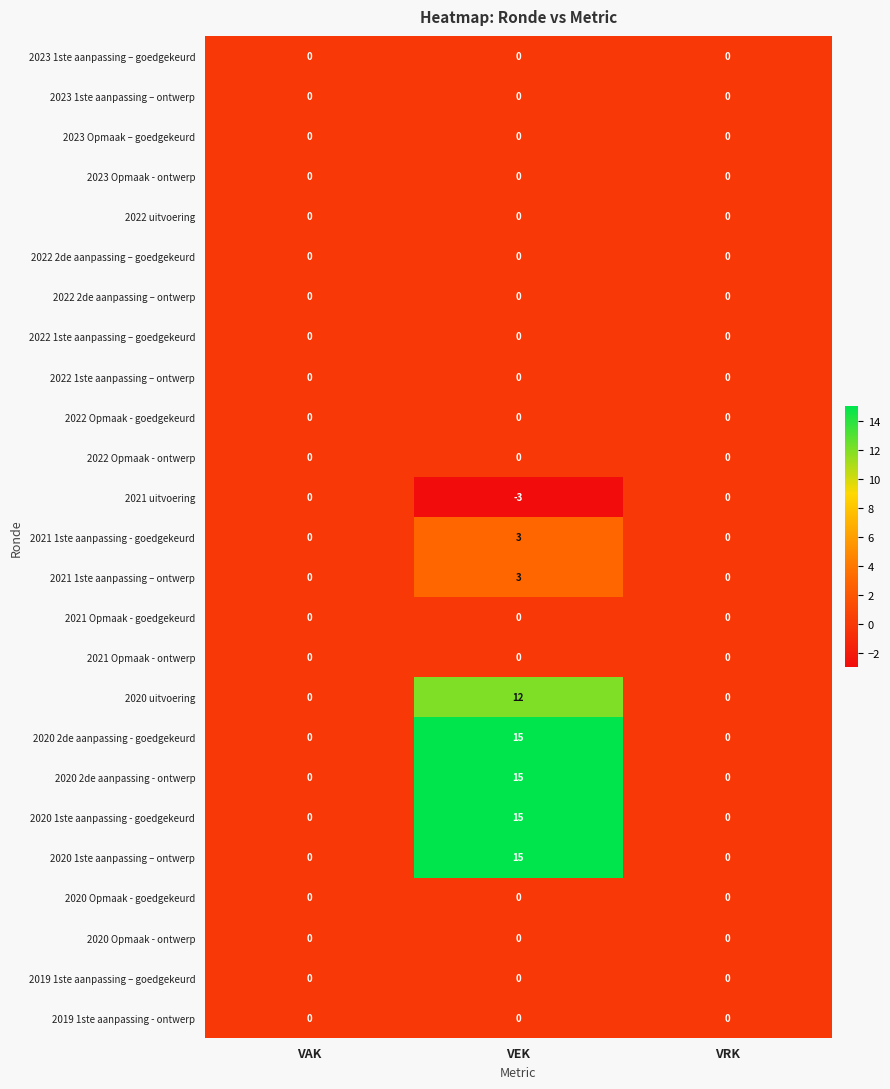

Which label corresponds to the largest value in the chart?

VEK